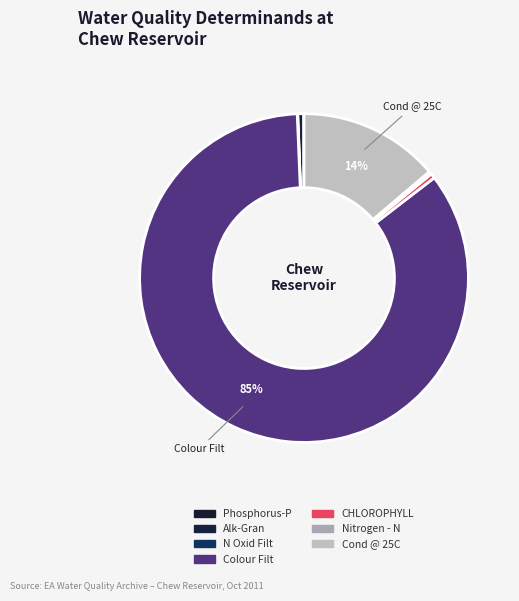

What portion of the pie excludes Colour Filt?

15.2%